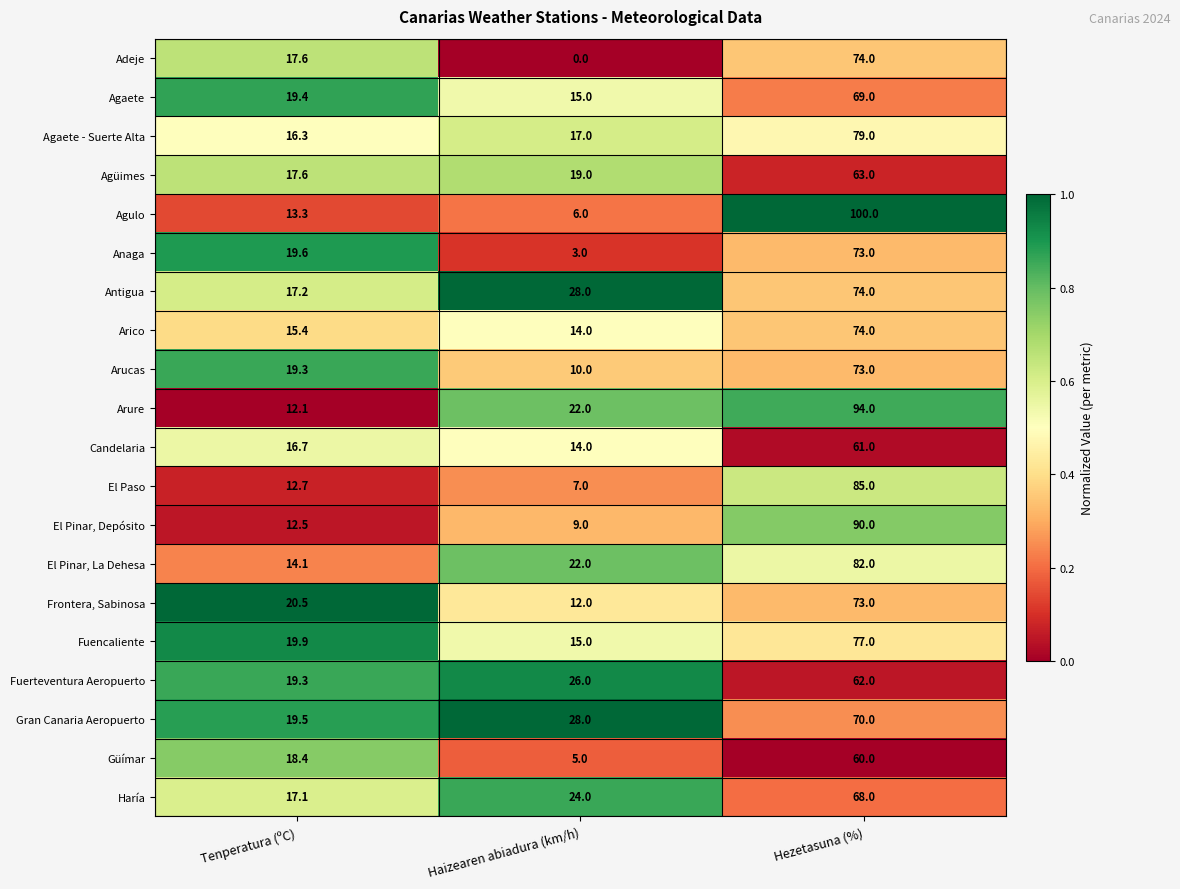

Which label corresponds to the smallest value in the chart?

Haizearen abiadura (km/h)